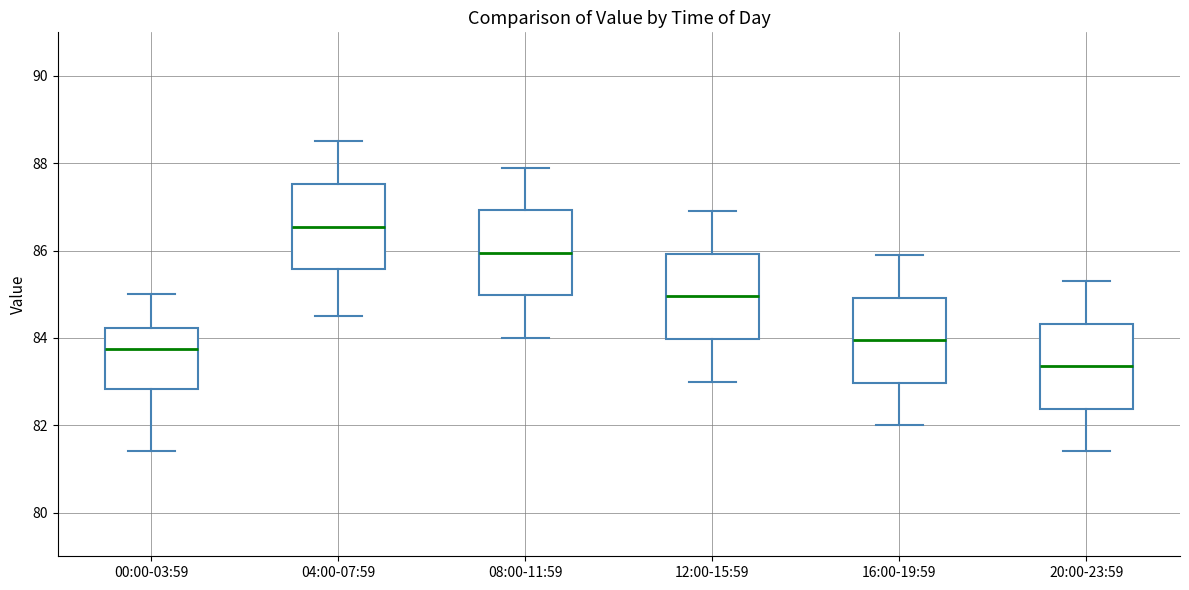

Where is the upper edge of the box for 16:00-19:59 on the y-axis? The values are not printed on the chart, so give them approximately, as read against the axis.

85.0